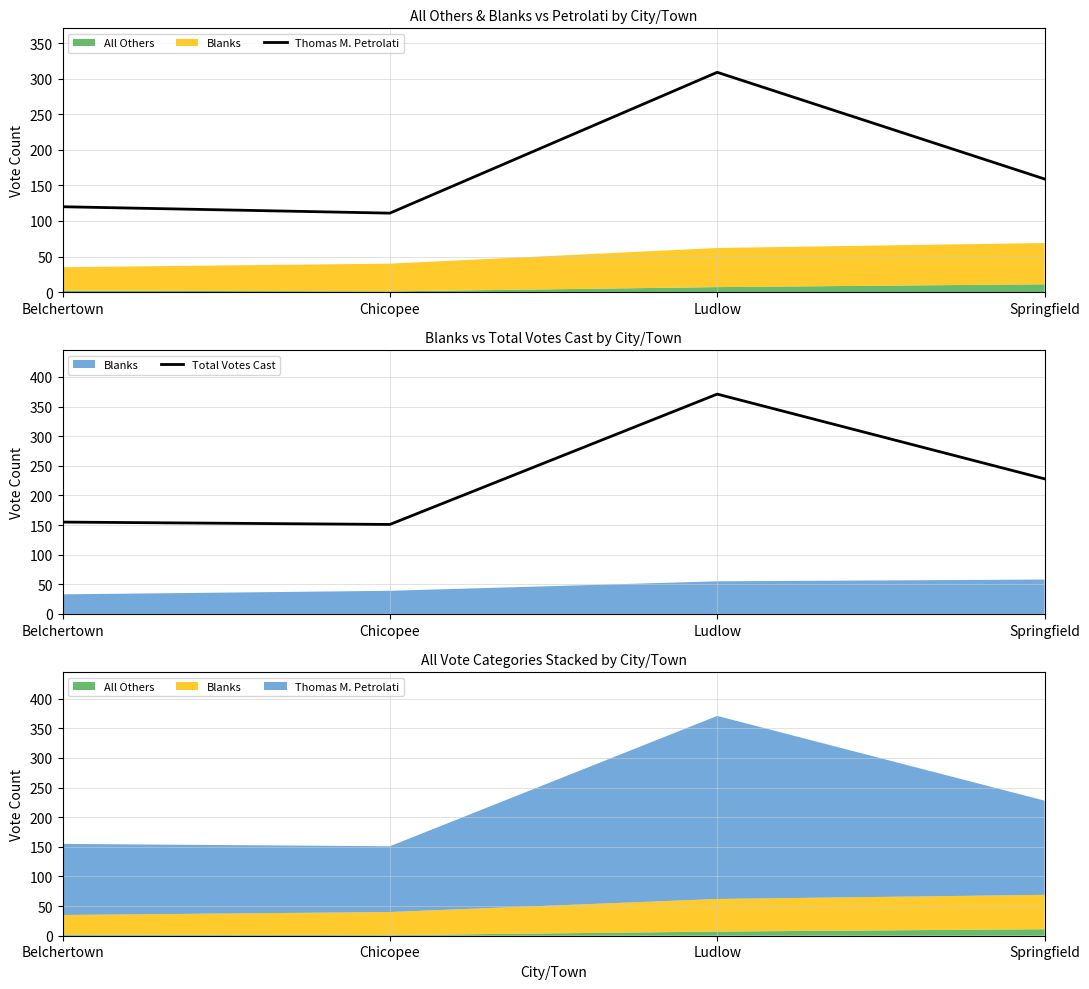

What is the difference between the second highest and minimum values in the Total Votes Cast series?

77